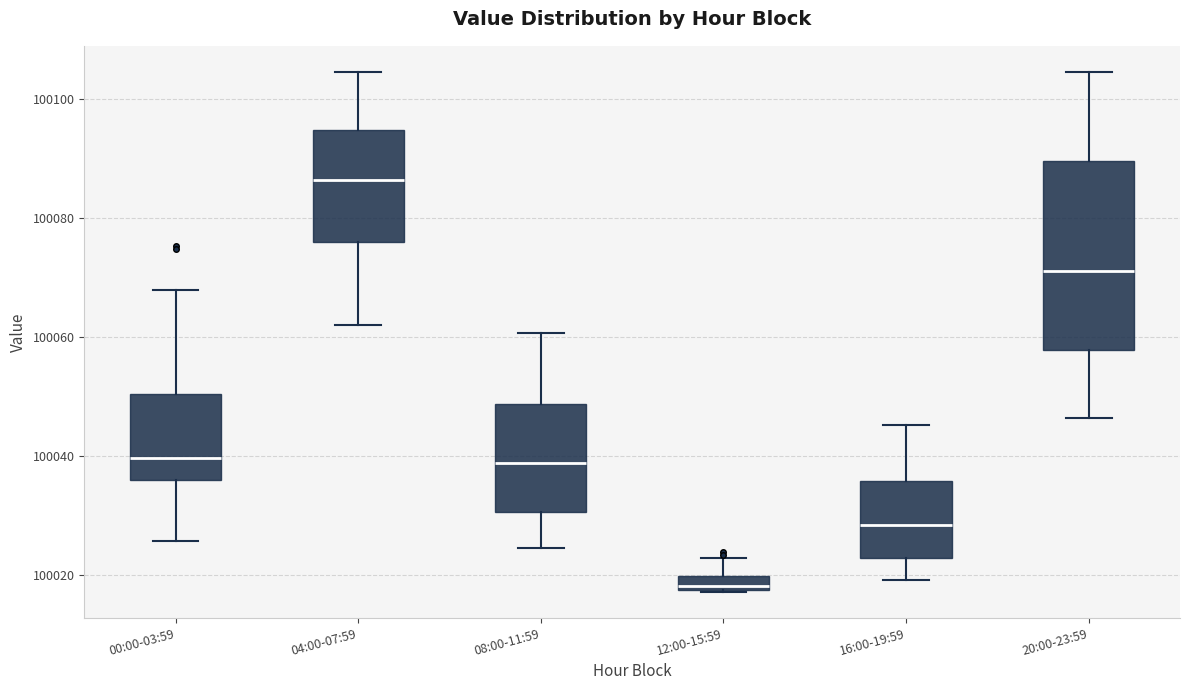

Which box's median line is the lowest?

12:00-15:59